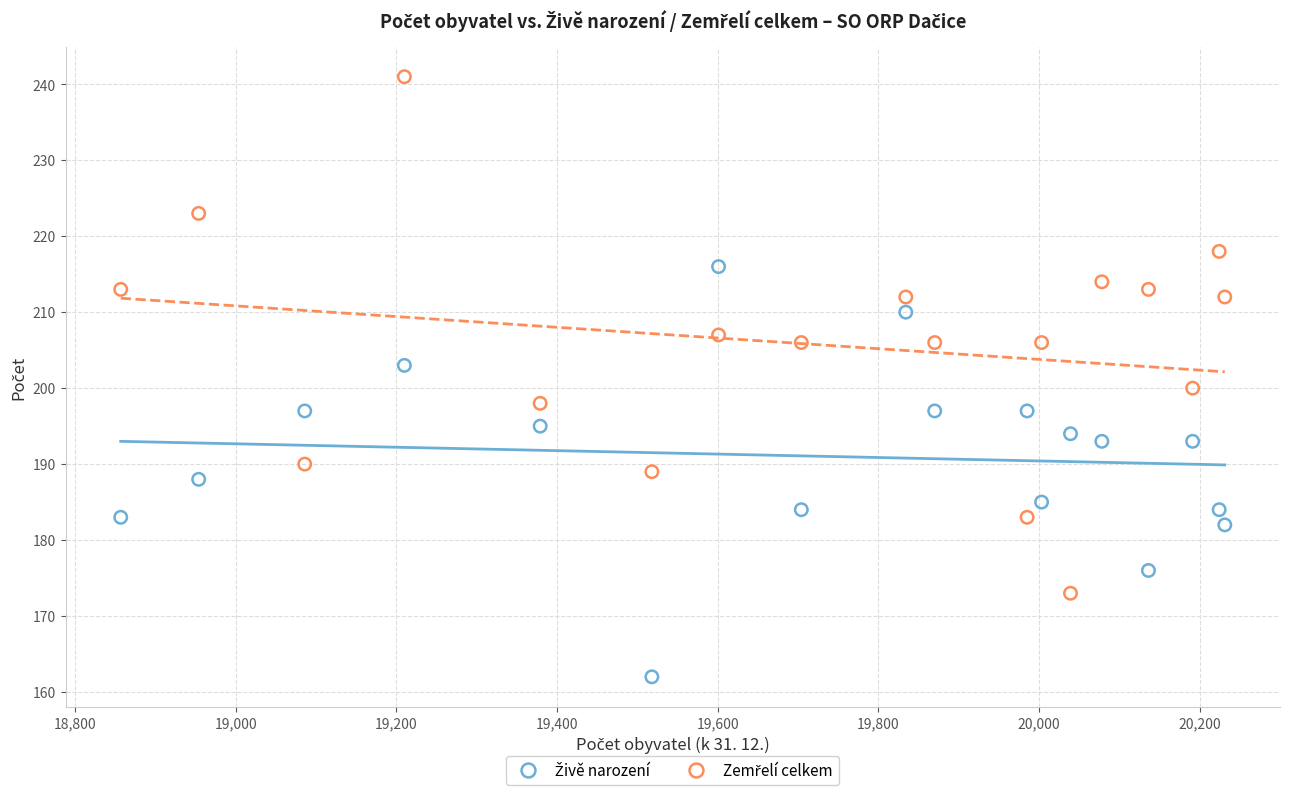

What is the X range (max minus min) for the scatter plot?

1374